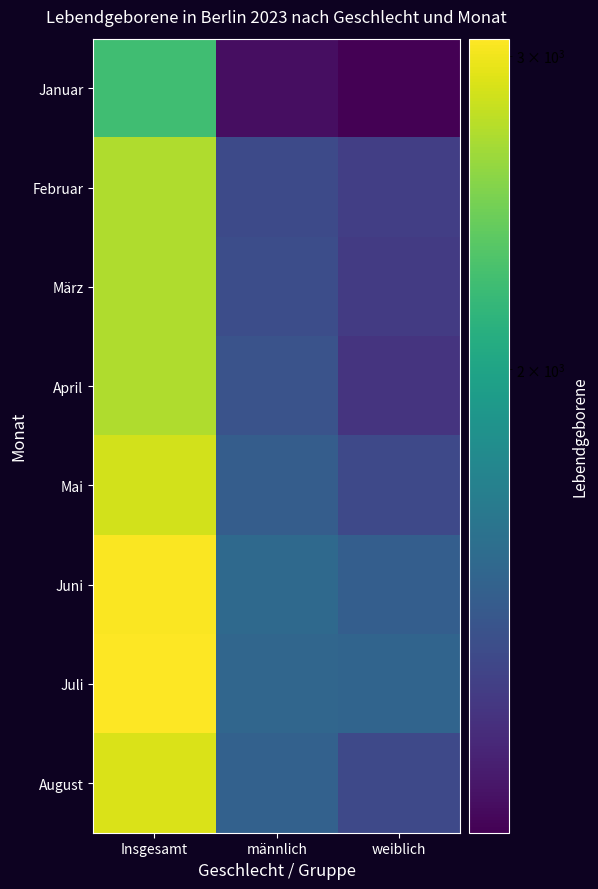

At Insgesamt, list the series in order from smallest to largest.

Januar, April, Februar, März, Mai, August, Juni, Juli